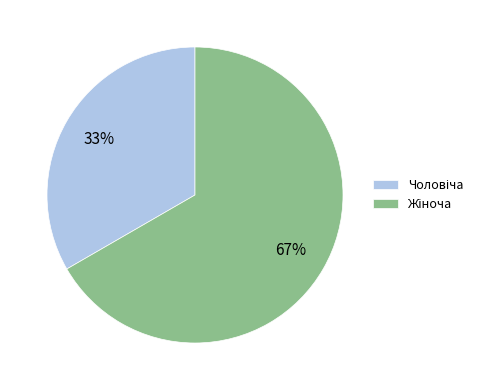

Does any single category account for the majority?

Yes